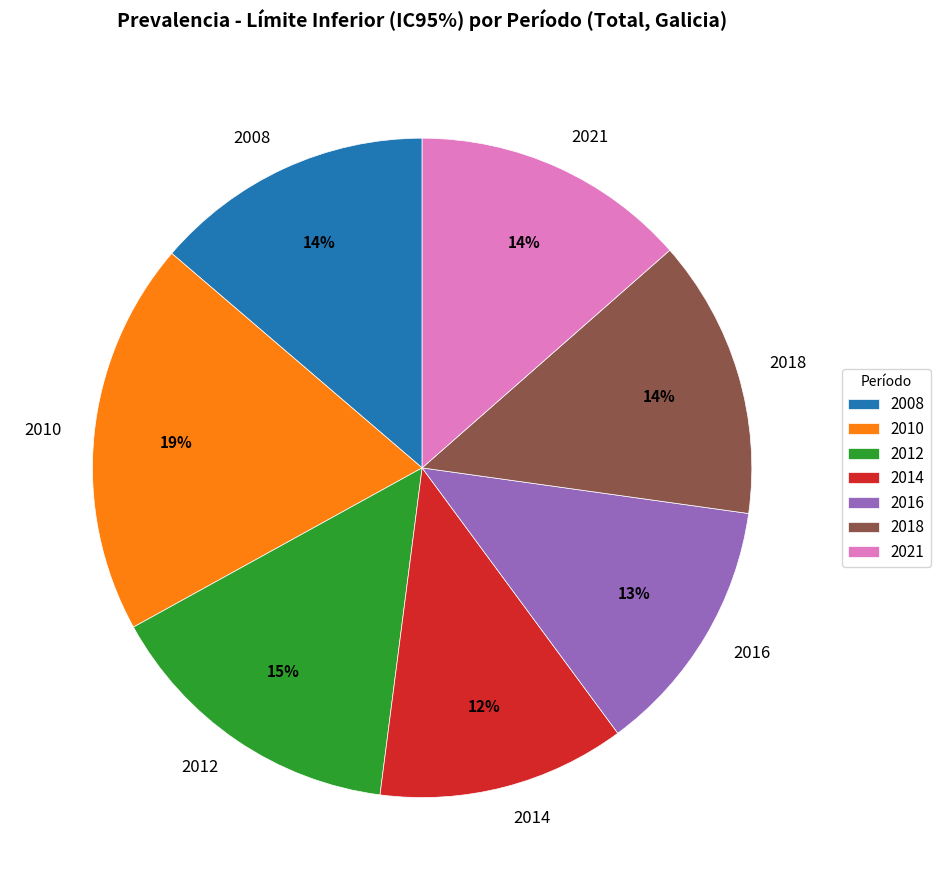

Between 2016 and 2018, which is larger?

2018